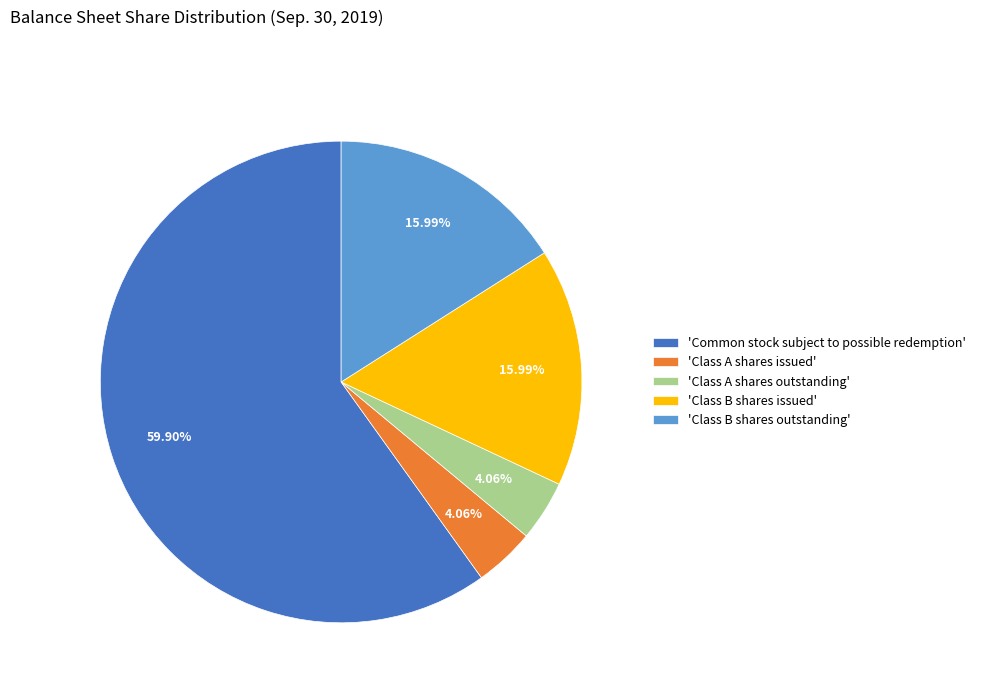

Which category accounts for the majority?

'Common stock subject to possible redemption'